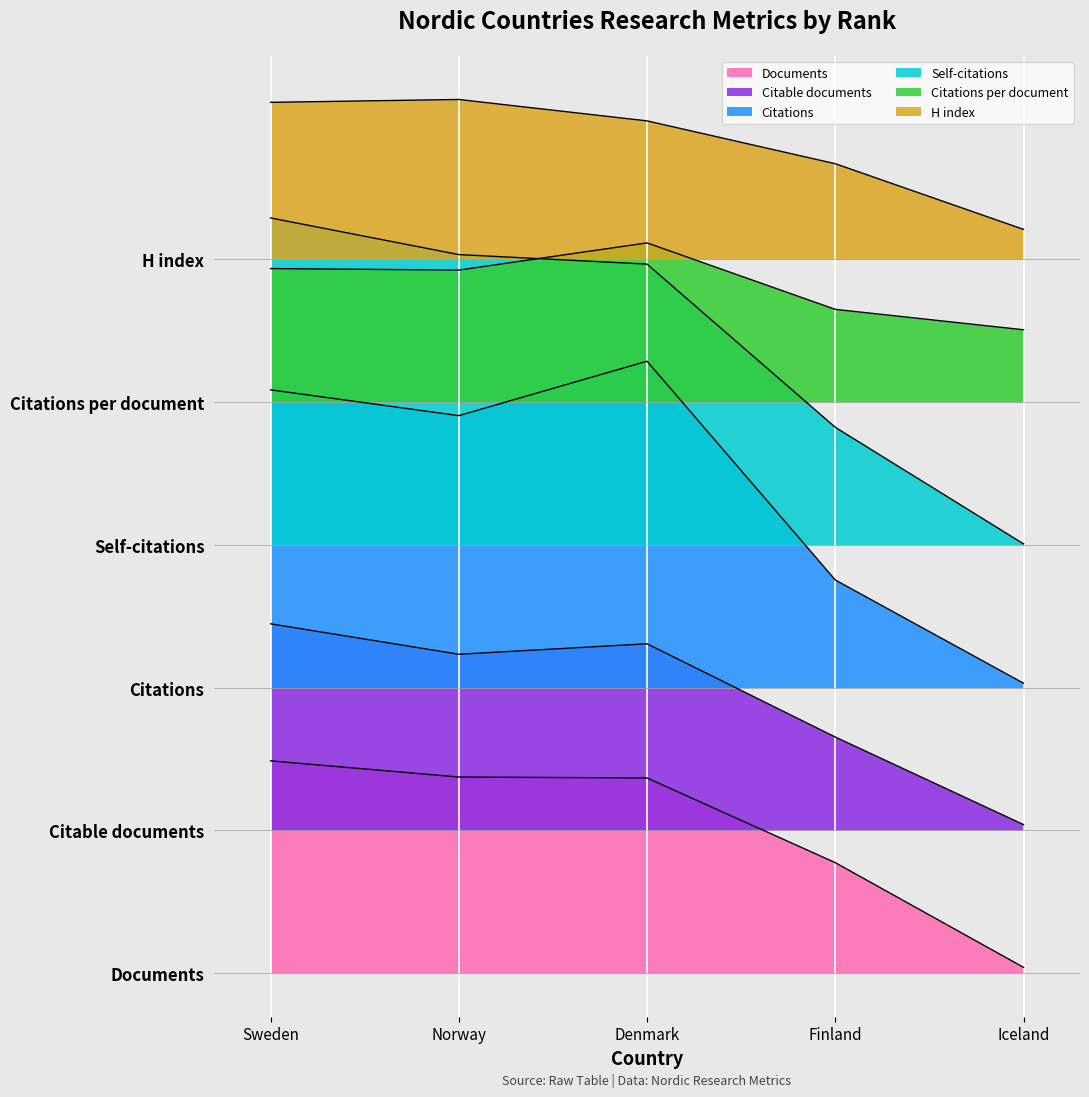

How many categories are shown in the chart?

5